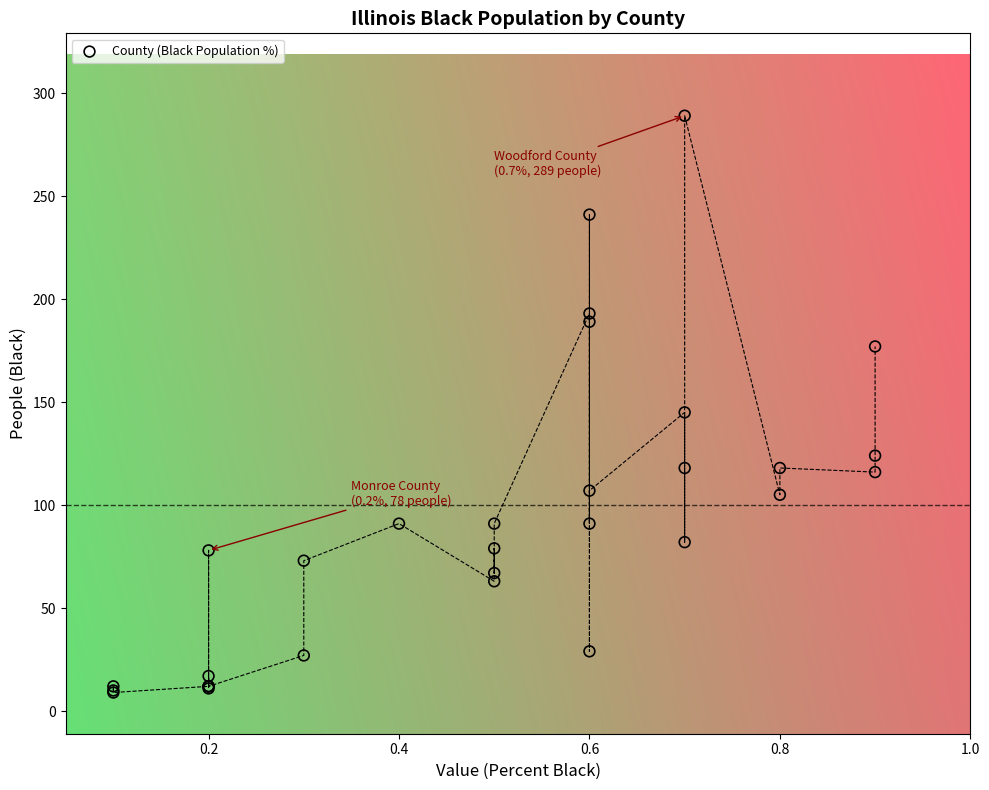

What Y value in the scatter plot is closest to 149?

145